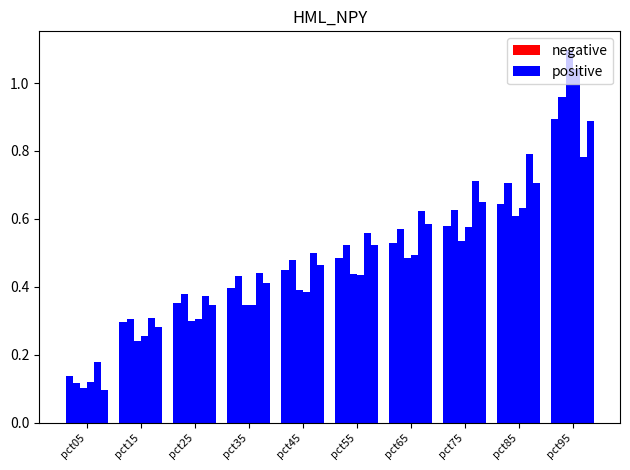

What is the difference between the positive values at pct95 and pct85?

0.3